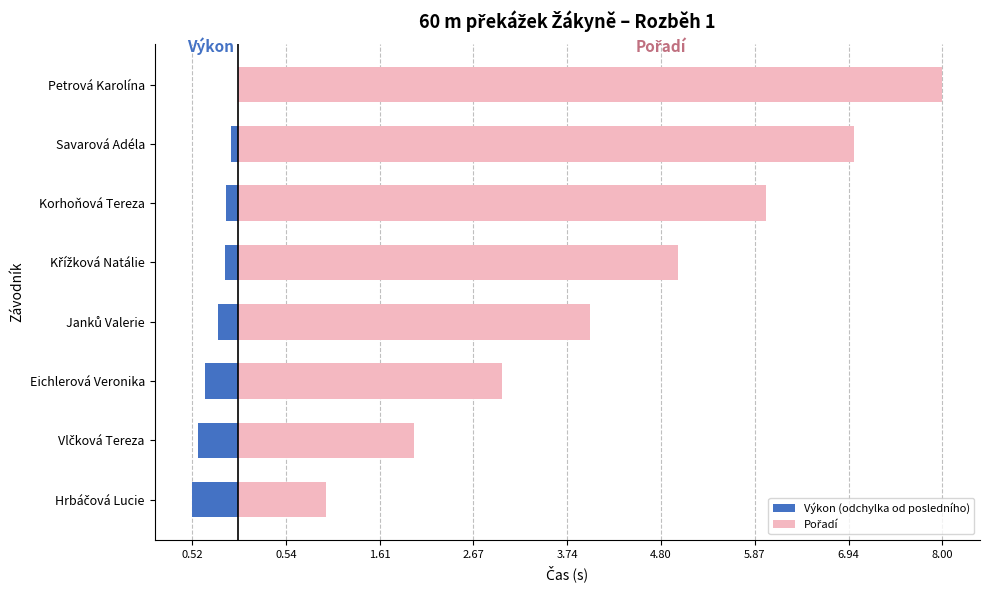

Are the bars grouped side by side (vs. stacked)?

Yes